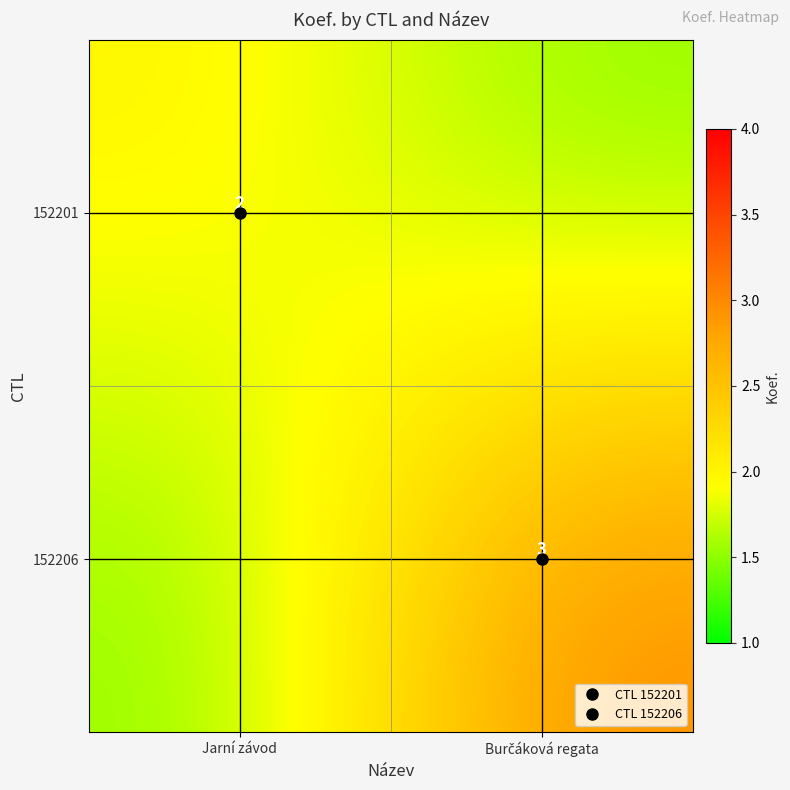

What is the smallest value displayed?

1.5